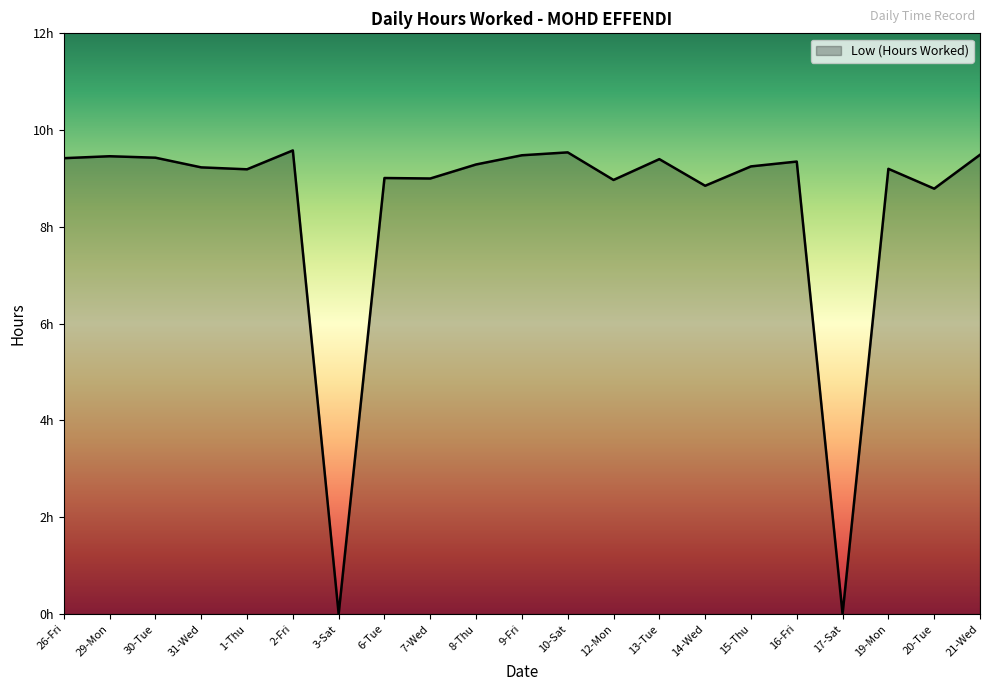

Does the chart have visible grid lines?

No